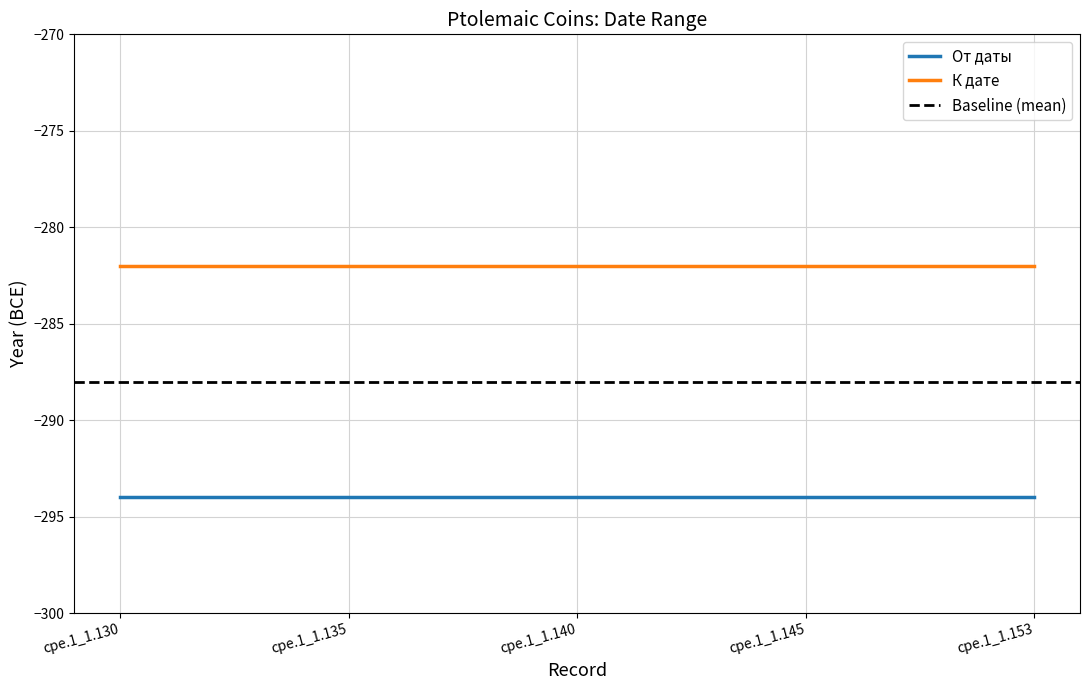

Which series has the largest total across all categories?

К дате